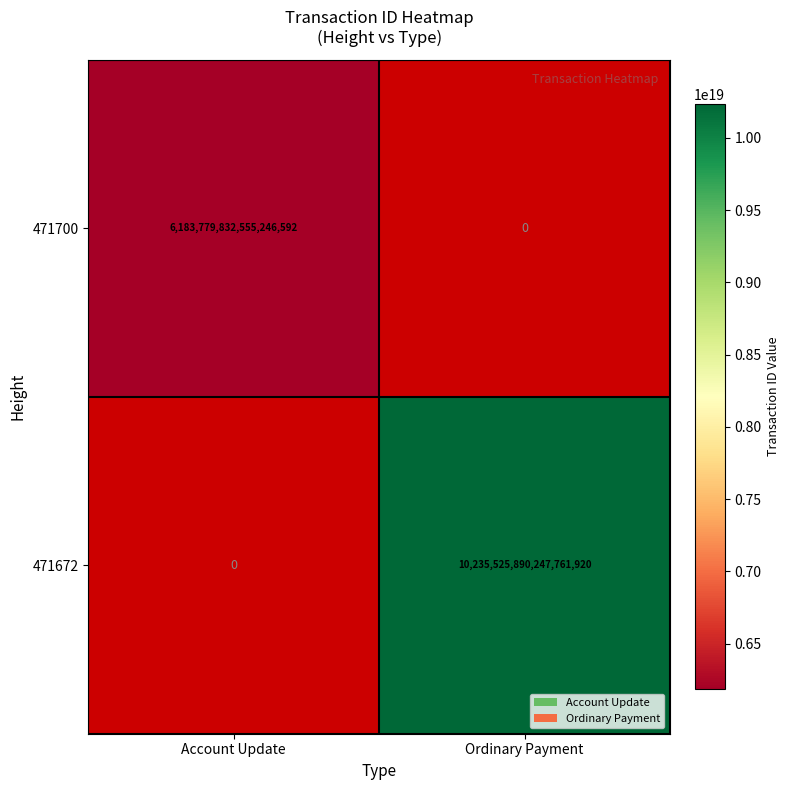

At how many categories does at least one series exceed 7876524125978278912?

1